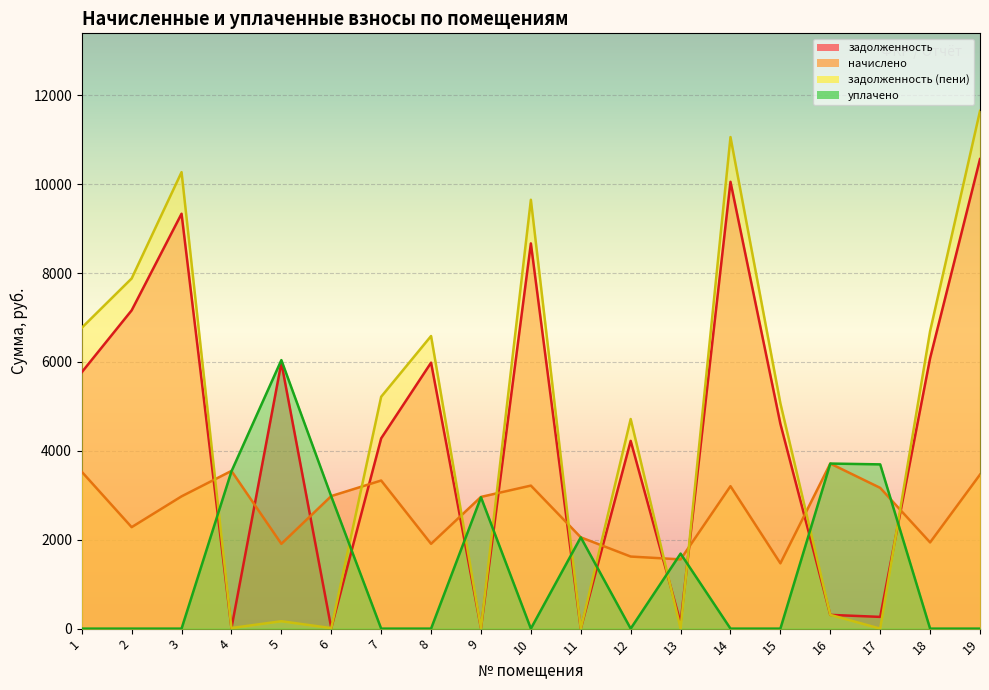

How many lines are shown in the chart?

4